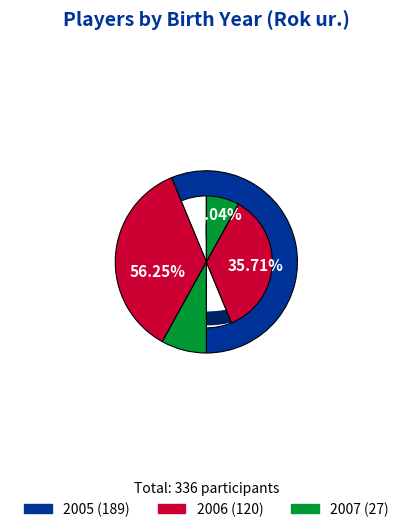

Rank the categories by value from highest to lowest.

2005, 2006, 2007